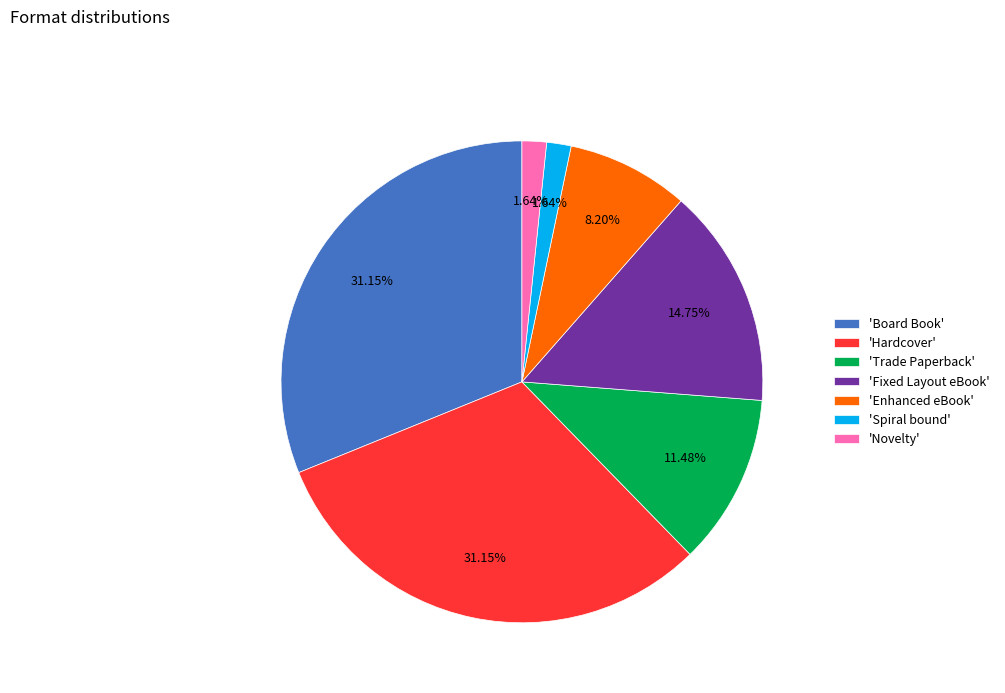

Do 'Hardcover' and 'Novelty' together represent more than half of the pie?

No